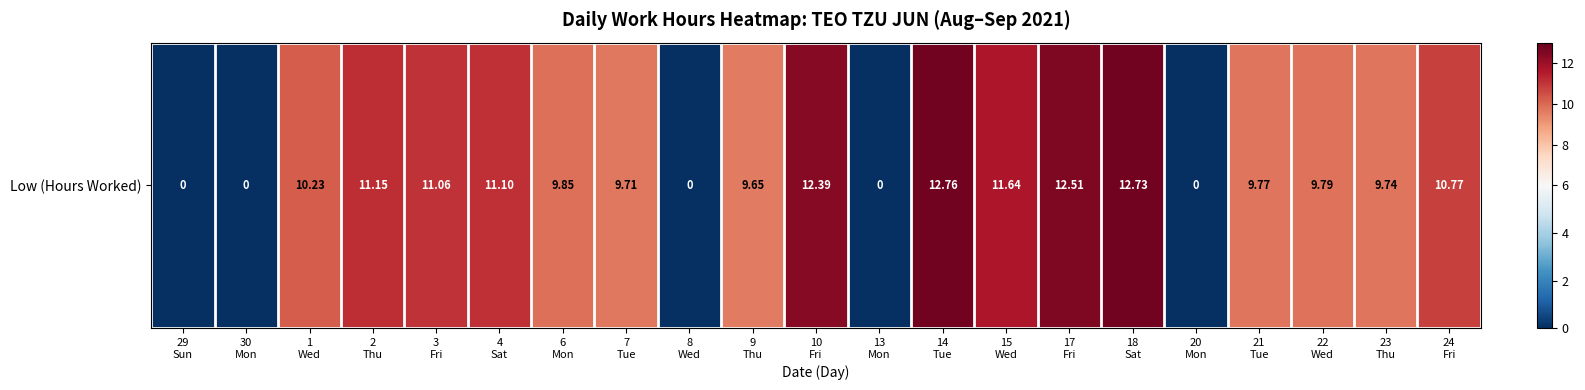

What is the approximate value at 2
Thu?

11.2